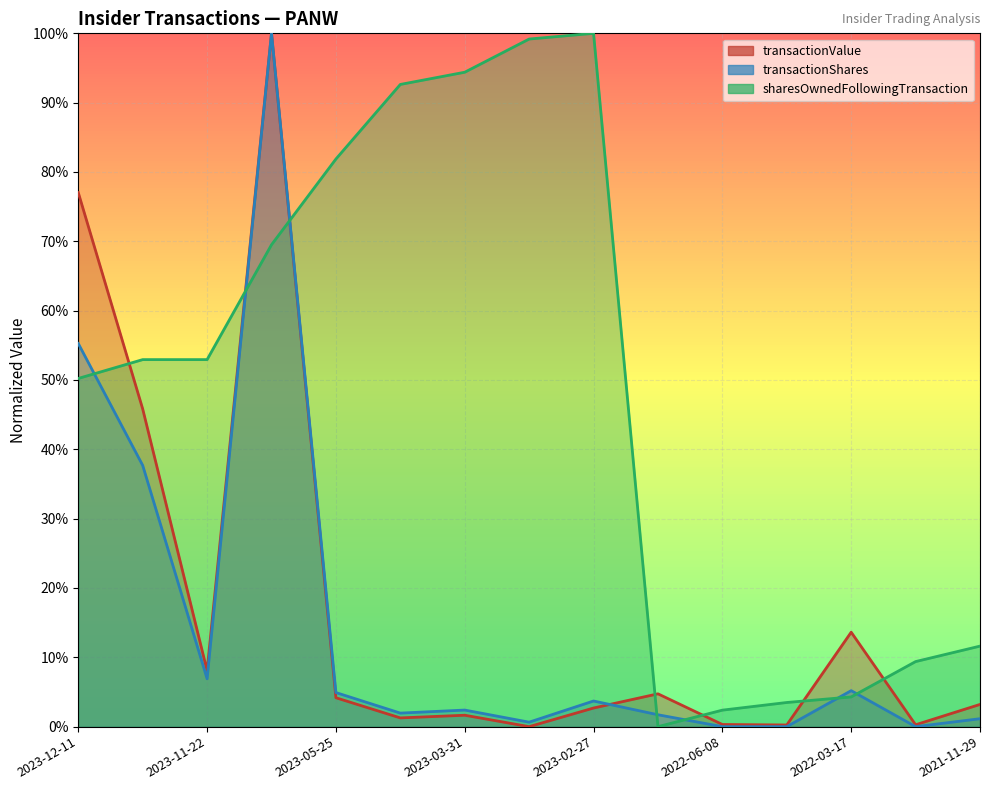

What position from the right is 2022-08-29?

6